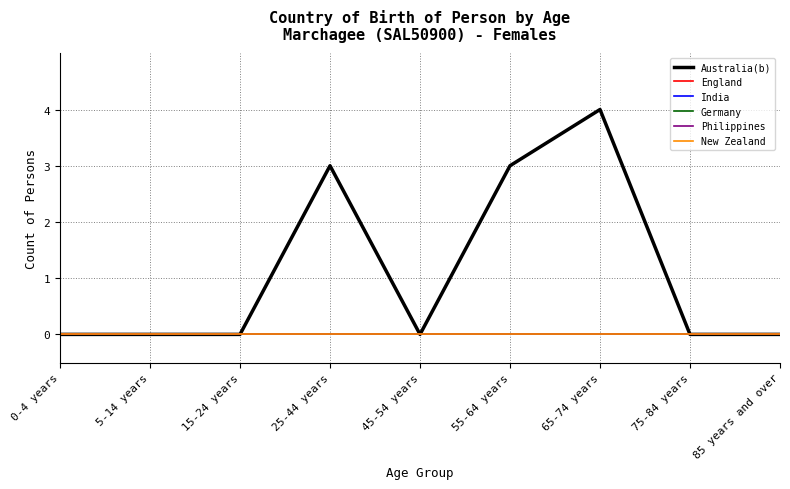

Does the chart have visible grid lines?

Yes